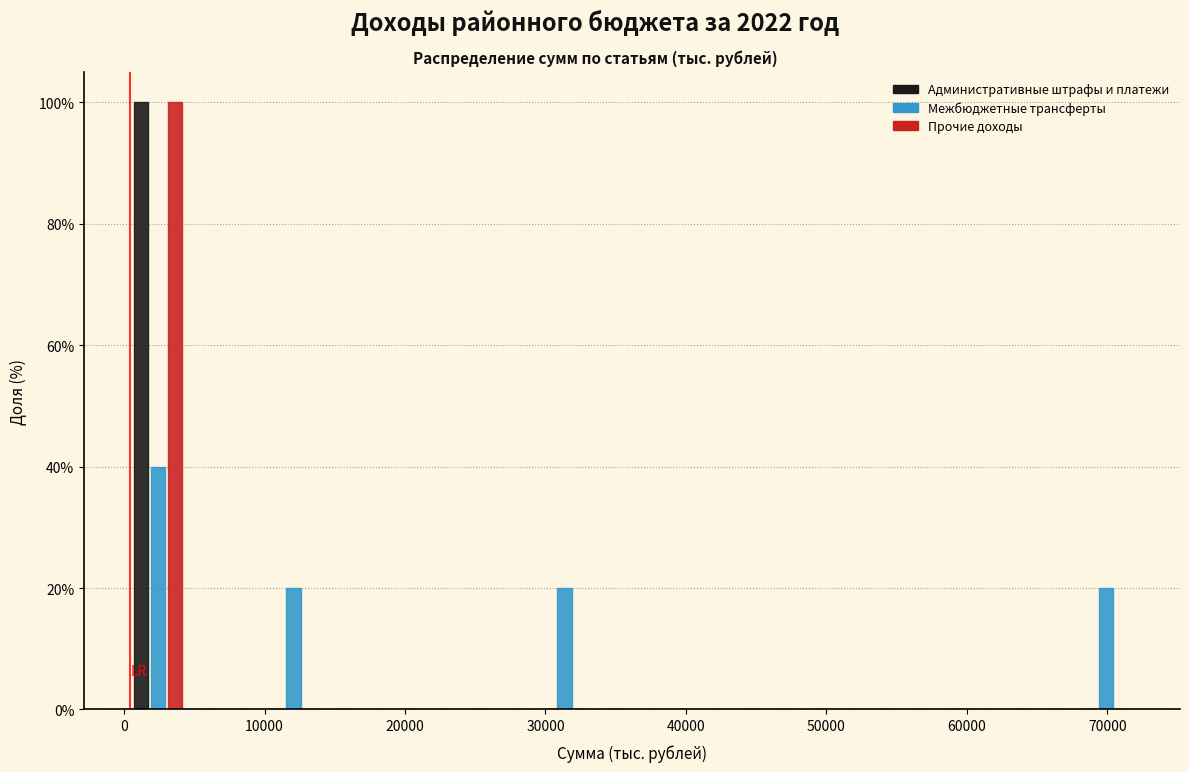

Reading left to right, list every range on the x-axis with the height of the bar of each series over it. Neither the bar edges nor the heights are printed on the chart, so give them approximately, as read against the axes.

0 to 5000: Административные штрафы и платежи=100	Межбюджетные трансферты=40	Прочие доходы=100
5000 to 10000: Административные штрафы и платежи=0	Межбюджетные трансферты=0	Прочие доходы=0
10000 to 14000: Административные штрафы и платежи=0	Межбюджетные трансферты=20	Прочие доходы=0
14000 to 19000: Административные штрафы и платежи=0	Межбюджетные трансферты=0	Прочие доходы=0
19000 to 24000: Административные штрафы и платежи=0	Межбюджетные трансферты=0	Прочие доходы=0
24000 to 29000: Административные штрафы и платежи=0	Межбюджетные трансферты=0	Прочие доходы=0
29000 to 34000: Административные штрафы и платежи=0	Межбюджетные трансферты=20	Прочие доходы=0
34000 to 39000: Административные штрафы и платежи=0	Межбюджетные трансферты=0	Прочие доходы=0
39000 to 43000: Административные штрафы и платежи=0	Межбюджетные трансферты=0	Прочие доходы=0
43000 to 48000: Административные штрафы и платежи=0	Межбюджетные трансферты=0	Прочие доходы=0
48000 to 53000: Административные штрафы и платежи=0	Межбюджетные трансферты=0	Прочие доходы=0
53000 to 58000: Административные штрафы и платежи=0	Межбюджетные трансферты=0	Прочие доходы=0
58000 to 63000: Административные штрафы и платежи=0	Межбюджетные трансферты=0	Прочие доходы=0
63000 to 68000: Административные штрафы и платежи=0	Межбюджетные трансферты=0	Прочие доходы=0
68000 to 72000: Административные штрафы и платежи=0	Межбюджетные трансферты=20	Прочие доходы=0